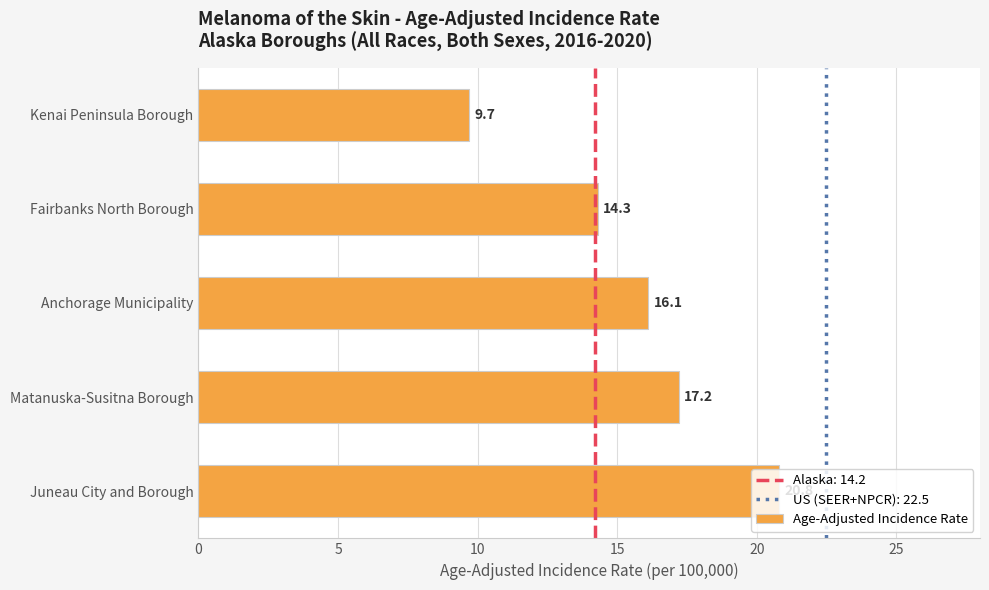

What is the sum of all values?

78.1